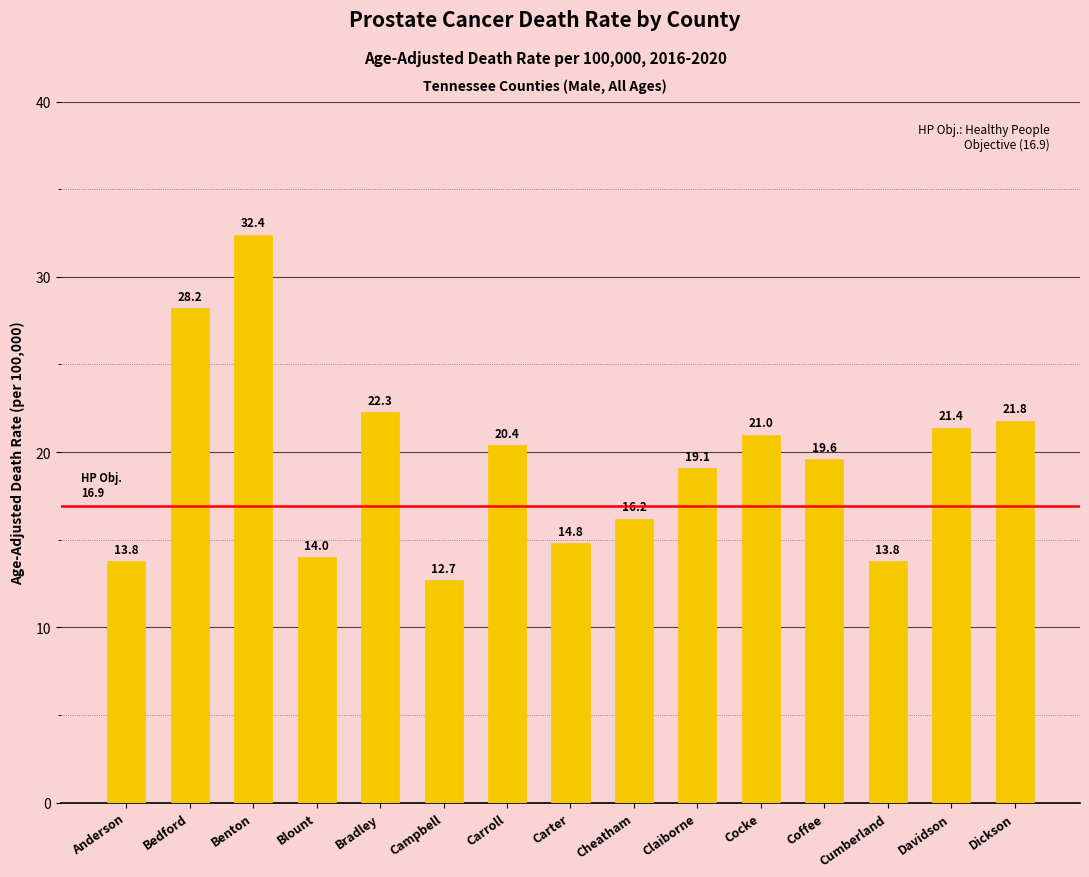

The chart shows a value of 14.8 at Carter. True or false?

True